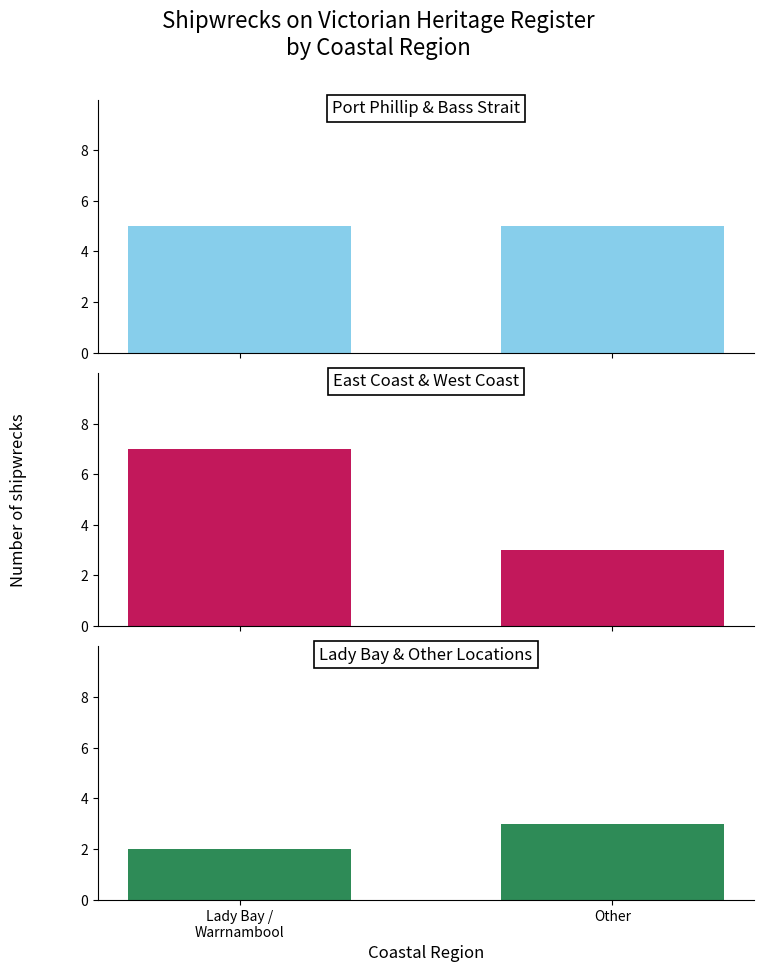

What are all the series names shown in the legend?

Port Phillip & Bass Strait, East Coast & West Coast, Lady Bay & Other Locations